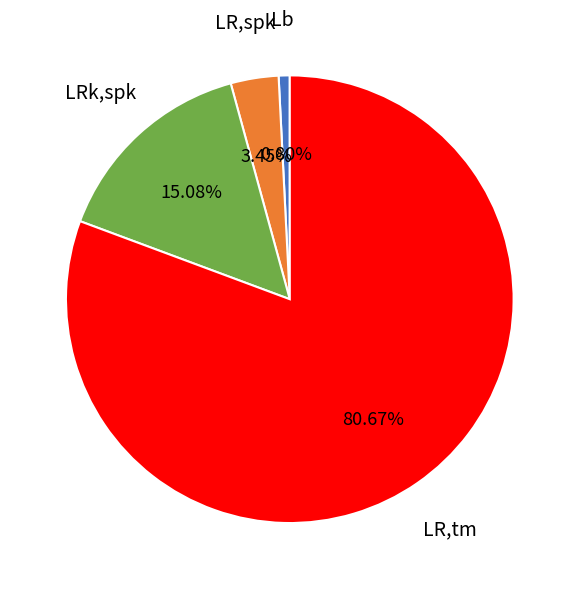

Is there any slice that represents more than half of the pie?

Yes